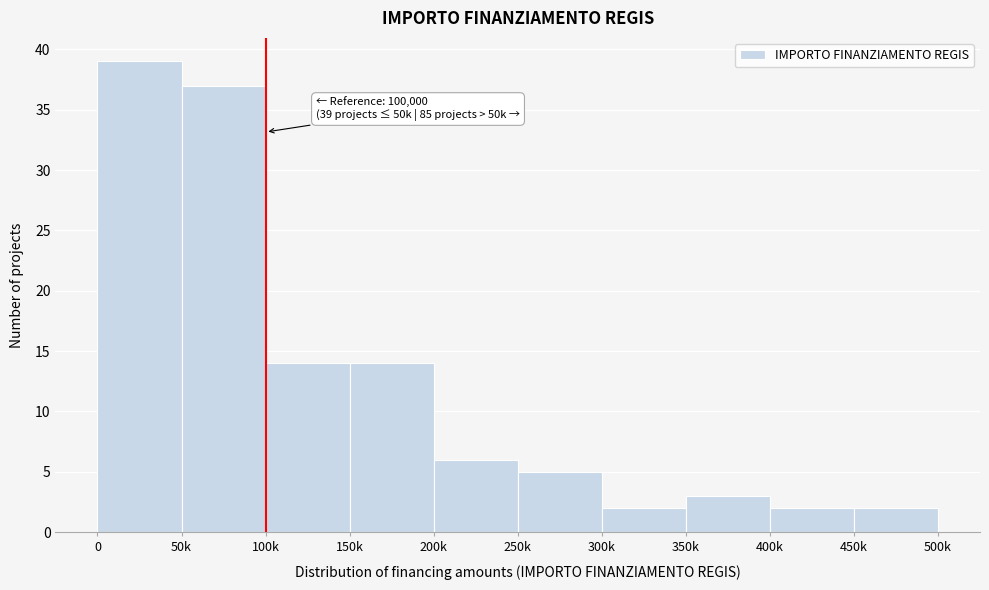

Reading left to right, what are all the values shown in this chart?

0=39	50k=37	100k=14	150k=14	200k=6	250k=5	300k=2	350k=3	400k=2	450k=2